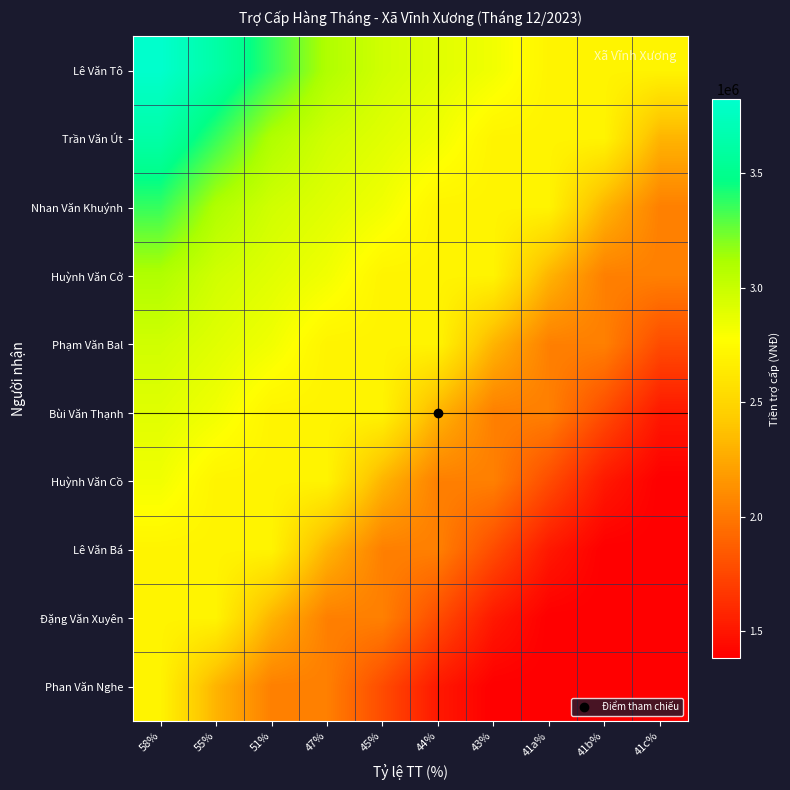

What is the smallest value displayed?

1384000